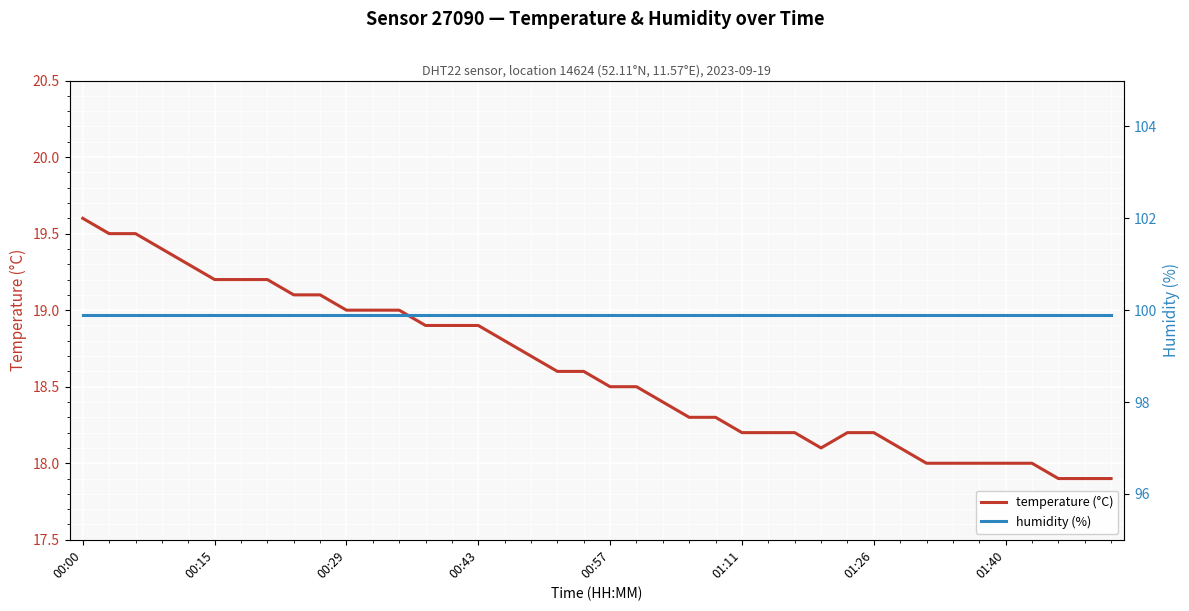

Reading right to left, extract all data points from this chart.

temperature (°C): 17.9	17.9	17.9	18.0	18.0	18.0	18.0	18.0	18.1	18.2	18.2	18.1	18.2	18.2	18.2	18.3	18.3	18.4	18.5	18.5	18.6	18.6	18.7	18.8	18.9	18.9	18.9	19.0	19.0	19.0	19.1	19.1	19.2	19.2	19.2	19.3	19.4	19.5	19.5	19.6
humidity (%): 99.9	99.9	99.9	99.9	99.9	99.9	99.9	99.9	99.9	99.9	99.9	99.9	99.9	99.9	99.9	99.9	99.9	99.9	99.9	99.9	99.9	99.9	99.9	99.9	99.9	99.9	99.9	99.9	99.9	99.9	99.9	99.9	99.9	99.9	99.9	99.9	99.9	99.9	99.9	99.9